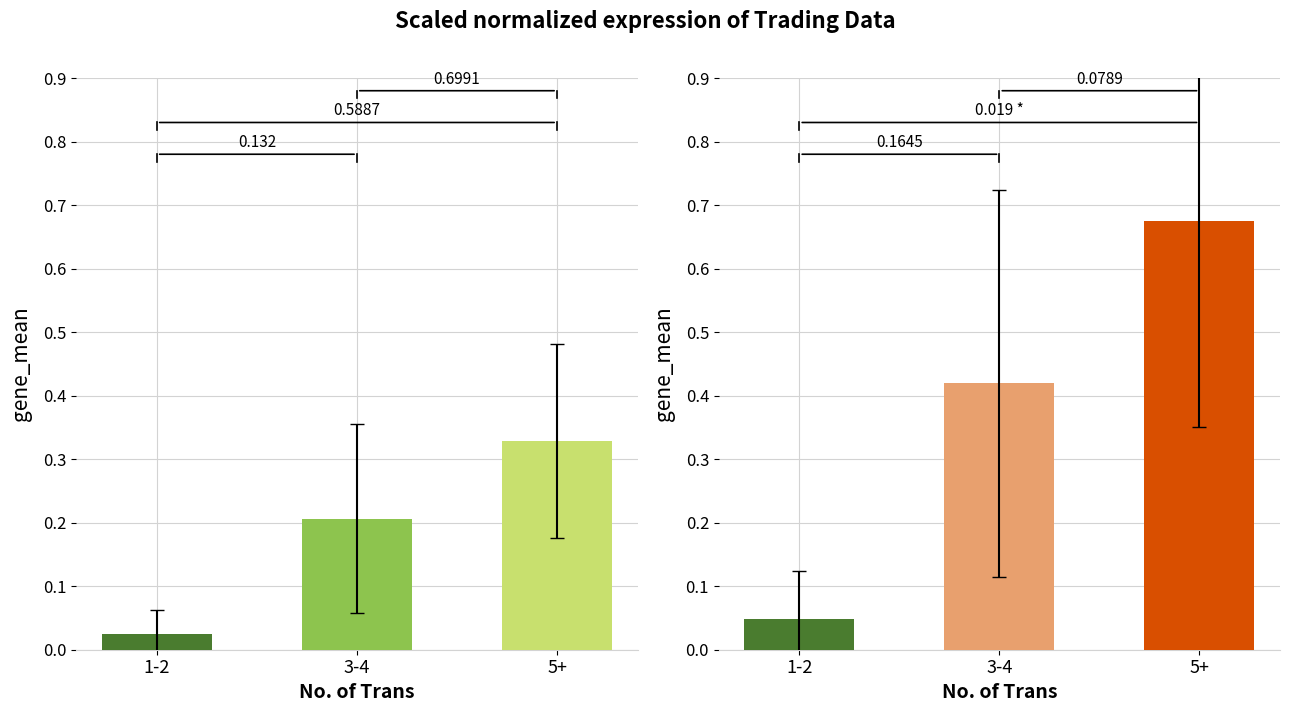

How many data points does each series have?

3